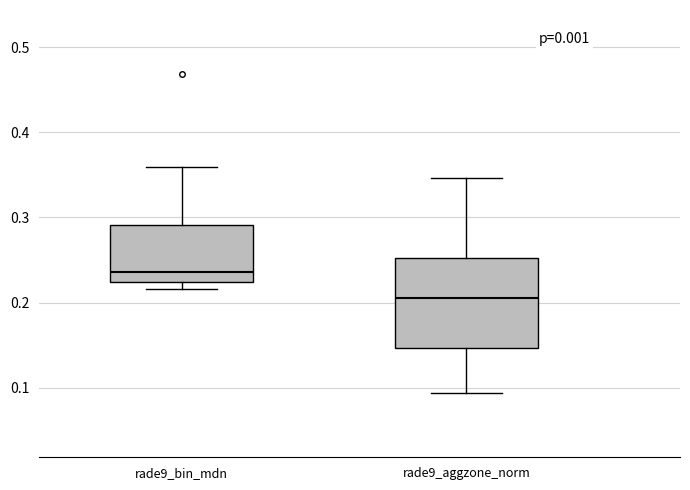

Where is the lower edge of the box for rade9_bin_mdn on the y-axis? The values are not printed on the chart, so give them approximately, as read against the axis.

0.22